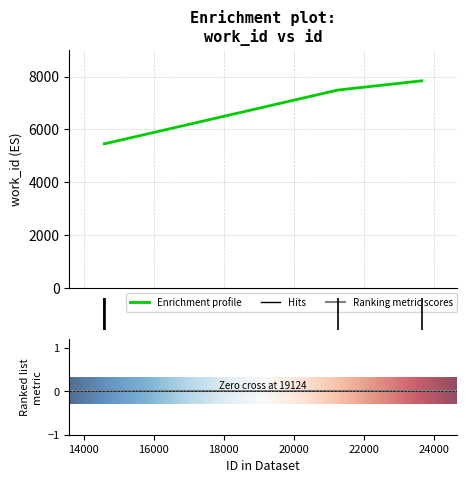

Is this an area chart (filled region under the line)?

No